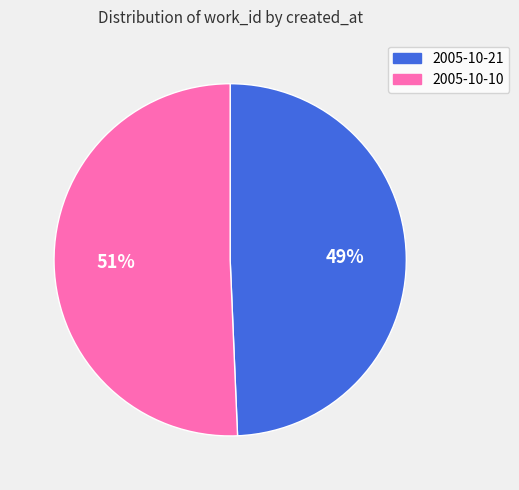

To the nearest percent, what is the average slice percentage?

50%